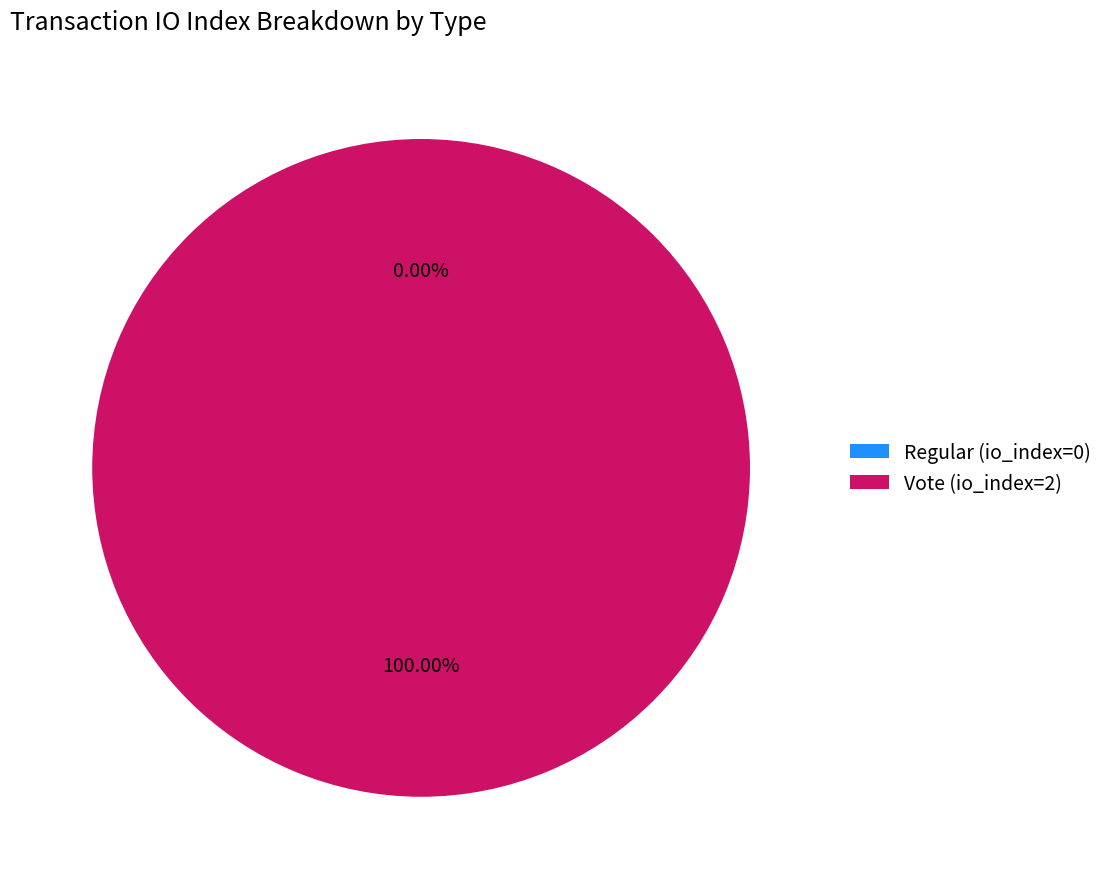

Which slice is the smallest?

Regular (io_index=0)